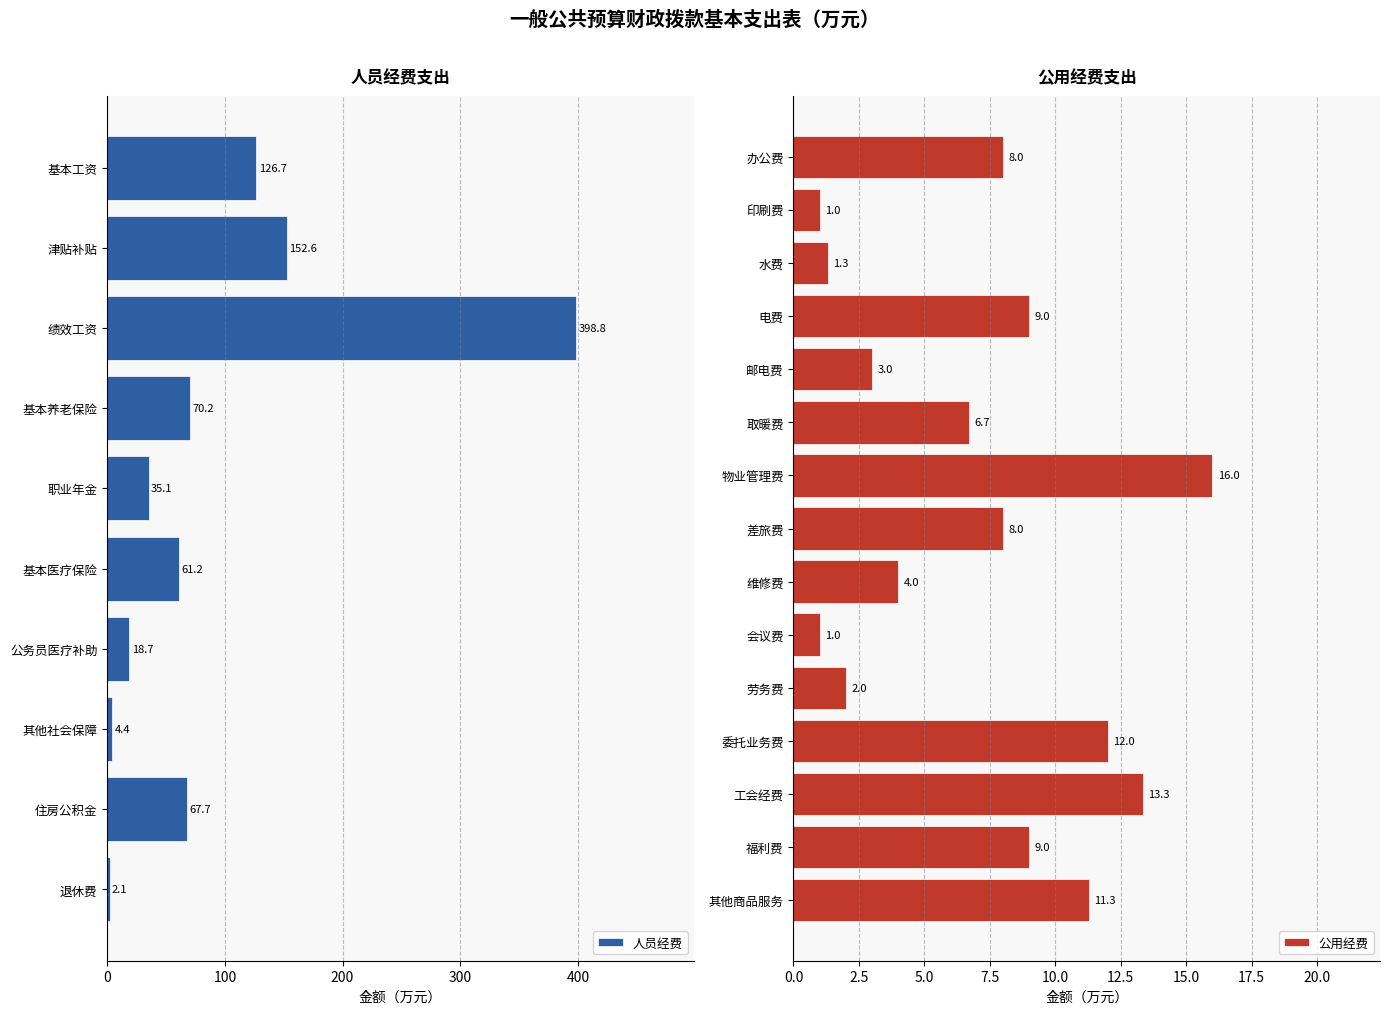

True or false: 人员经费 has a value of 35.1 at 职业年金.

True